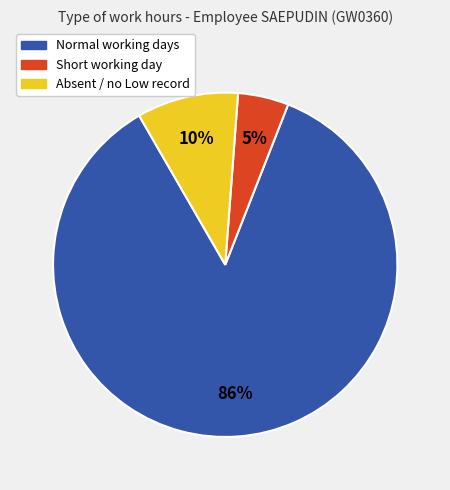

What percentage is the Absent / no Low record slice, to the nearest percent?

10%